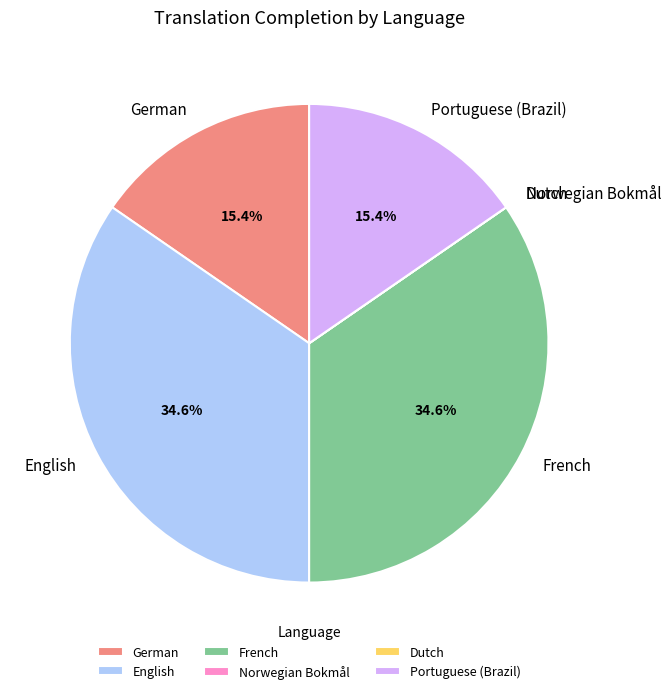

To the nearest percent, what percentage of the pie is Portuguese (Brazil)?

15%